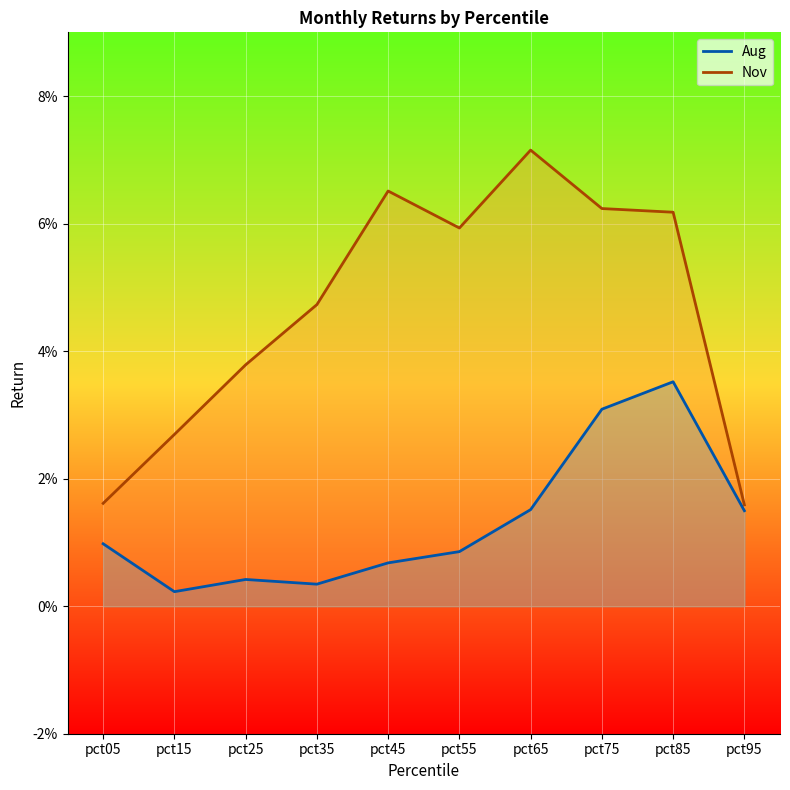

At pct35, list the series in order from largest to smallest.

Nov, Aug